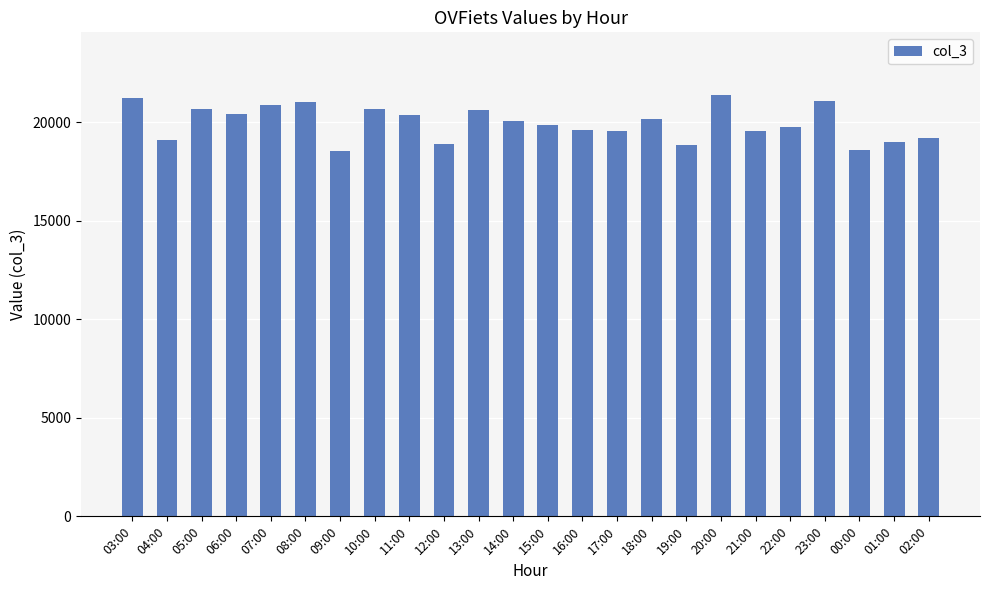

What is the change in value from 18:00 to 00:00?

-1581